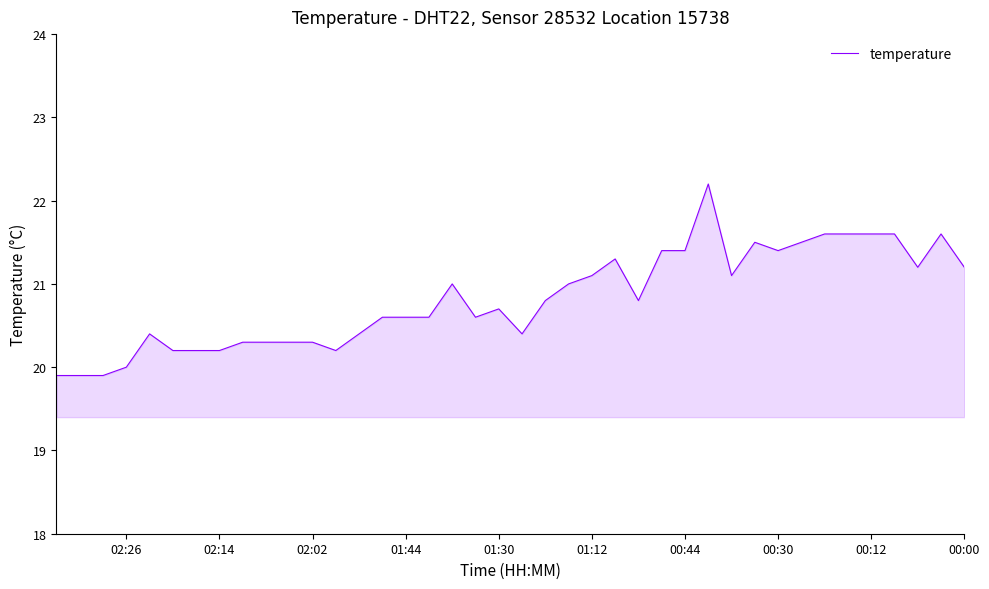

True or false: the data shows 11.3 at 02:02.

False